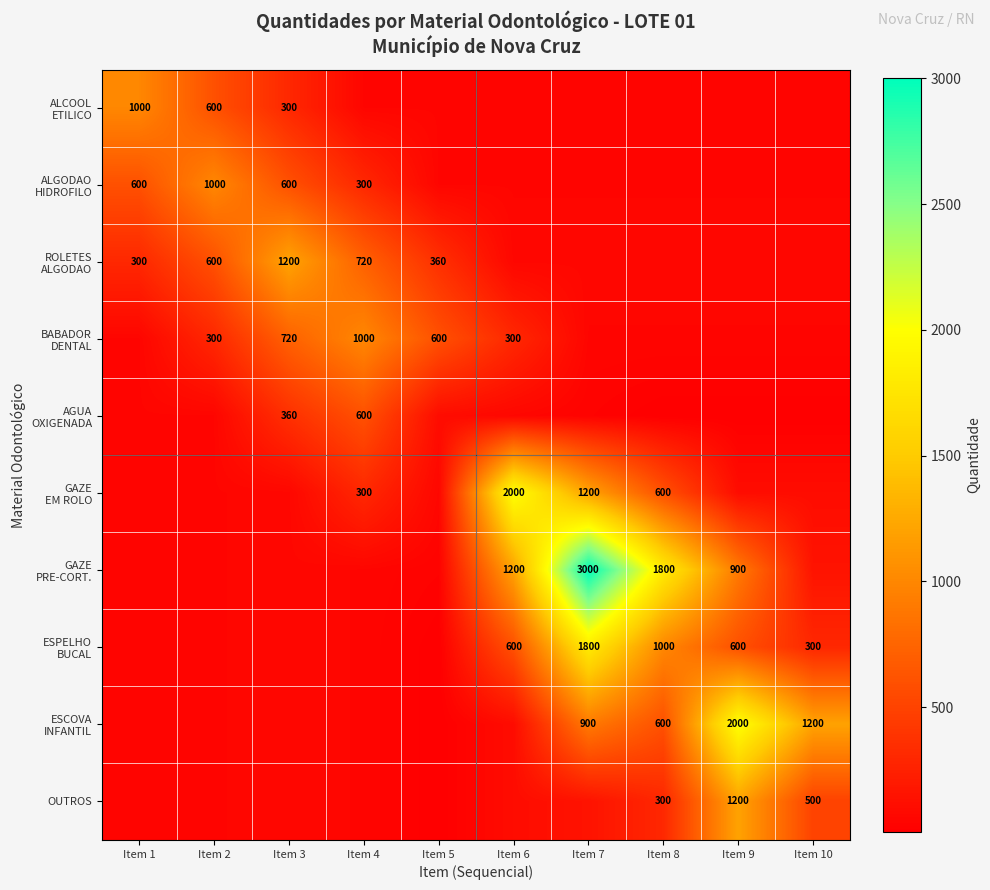

What value does the ALGODAO HIDROFILO series have at Item 3, to the nearest 10?

600